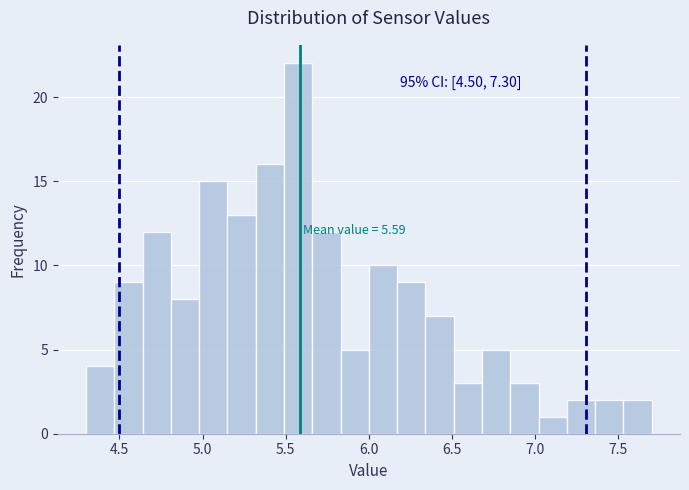

Around what value on the x-axis is the tallest bar? Give the approximate position of its centre, as read against the axis.

5.60